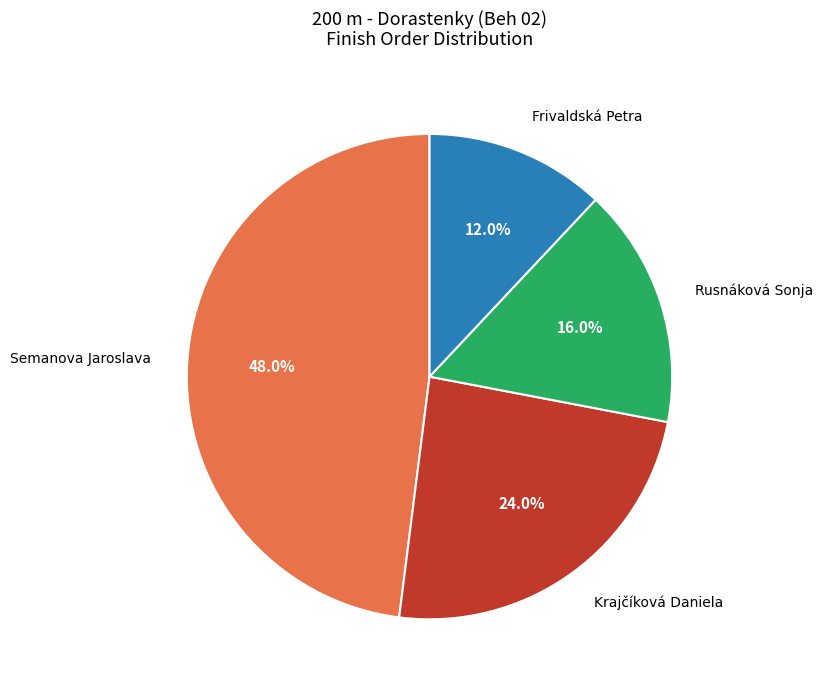

Is there any slice that represents more than half of the pie?

No